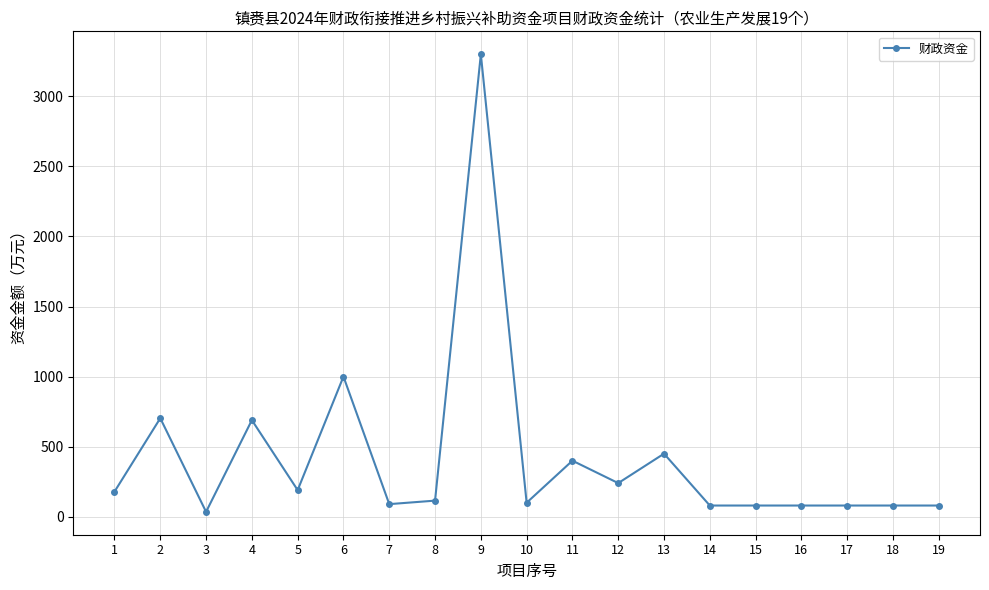

What is the average value?

419.5